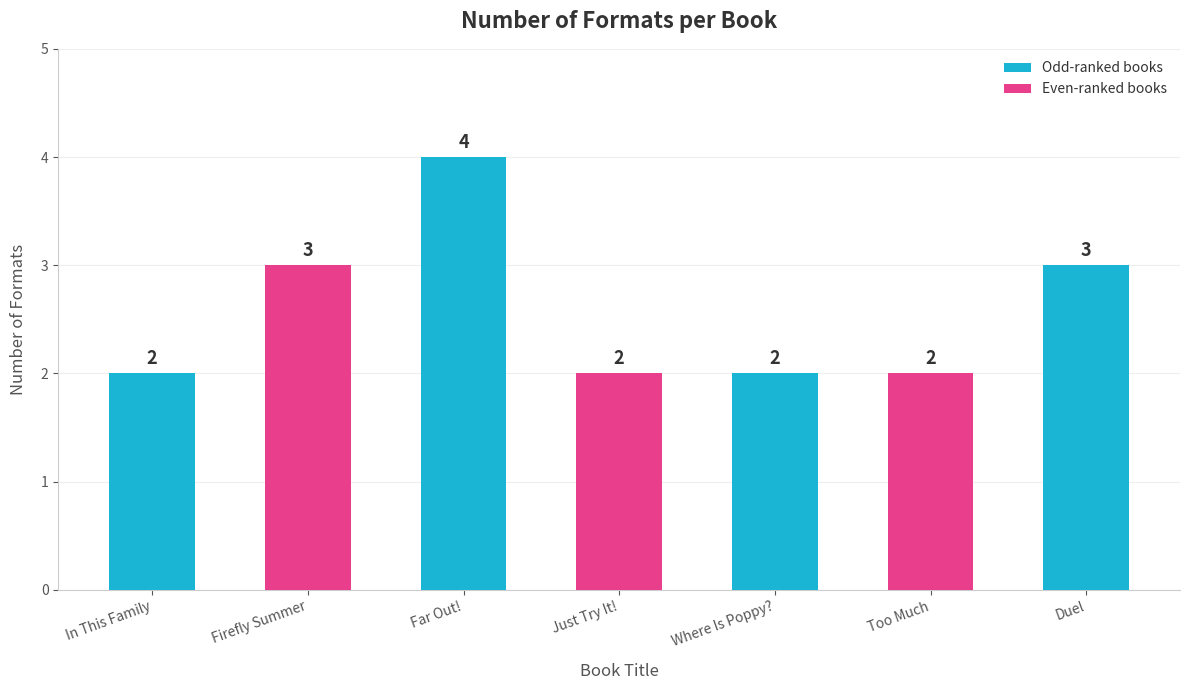

What value does the data have at Firefly Summer?

3